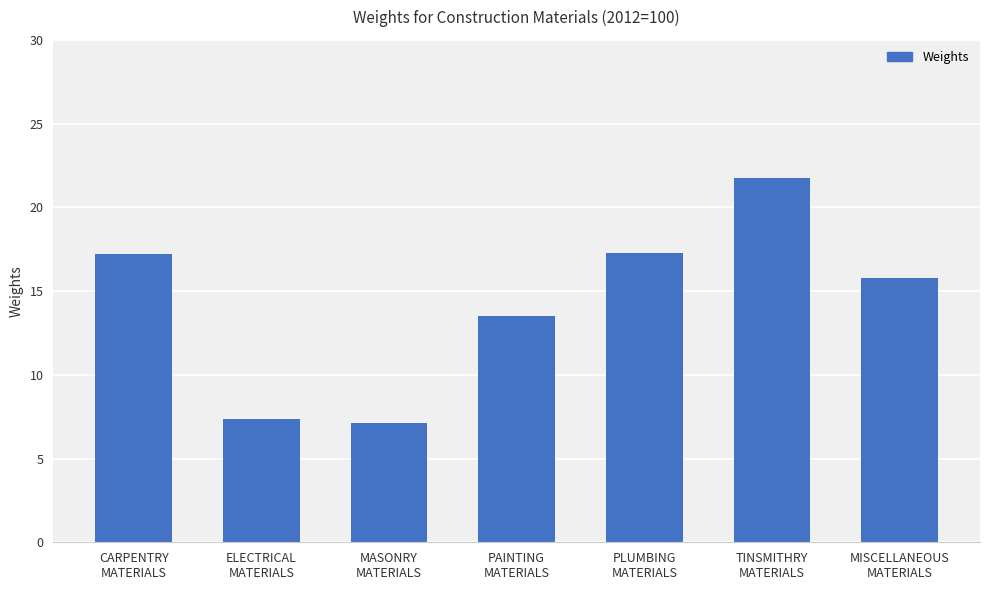

The value at TINSMITHRY
MATERIALS is 37.1. True or false?

False